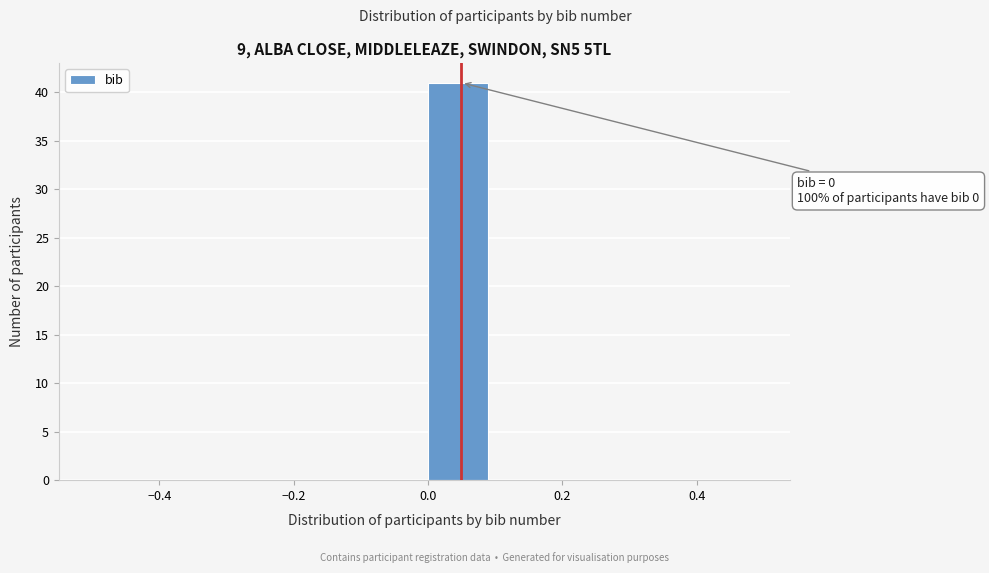

Which range on the x-axis has the tallest bar?

0.0 to 0.1